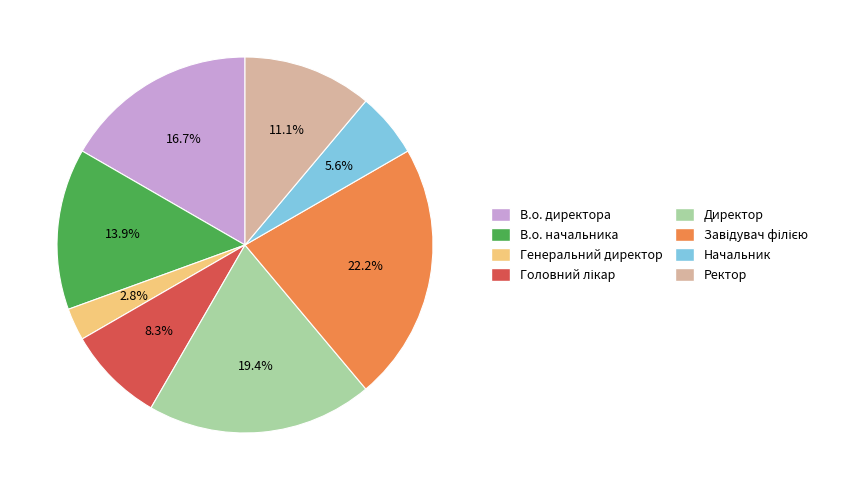

What portion of the pie excludes Ректор?

88.9%